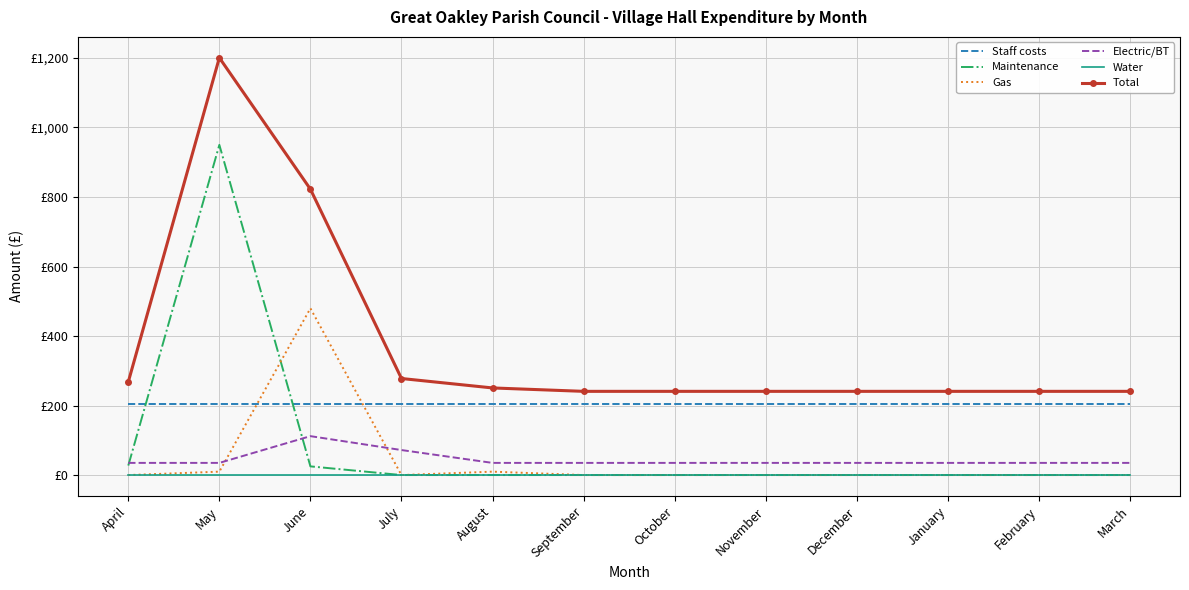

Where is the first local maximum for Maintenance?

May